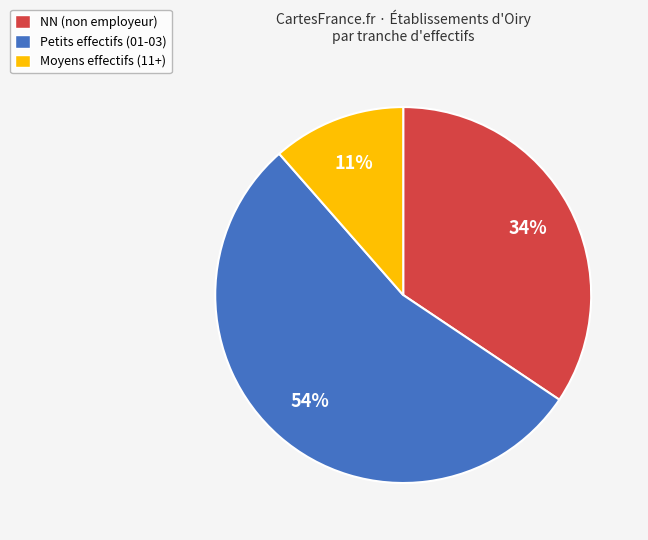

To the nearest percent, what is the difference between the largest and smallest slice percentages?

43%